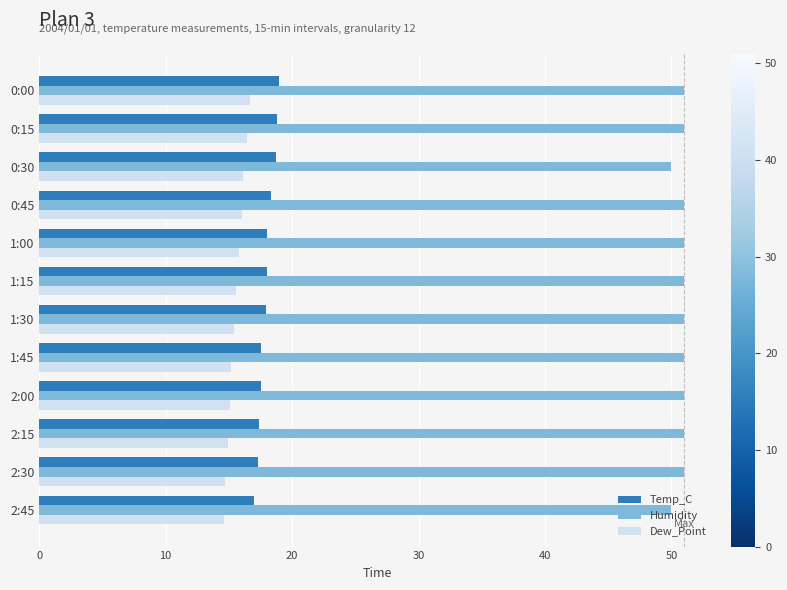

List the series in order of their peak value, highest first.

Humidity, Temp_C, Dew_Point